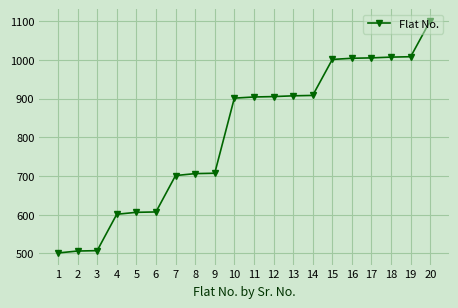

Is it true that the value at 7 is 701?

True